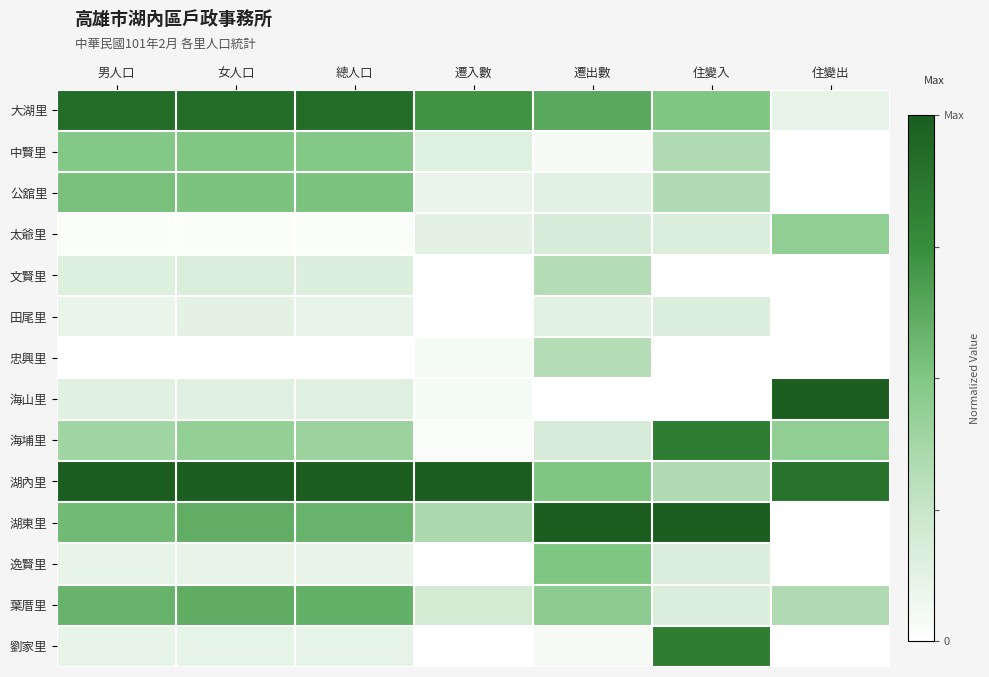

At which category is the sum across all series the highest?

女人口